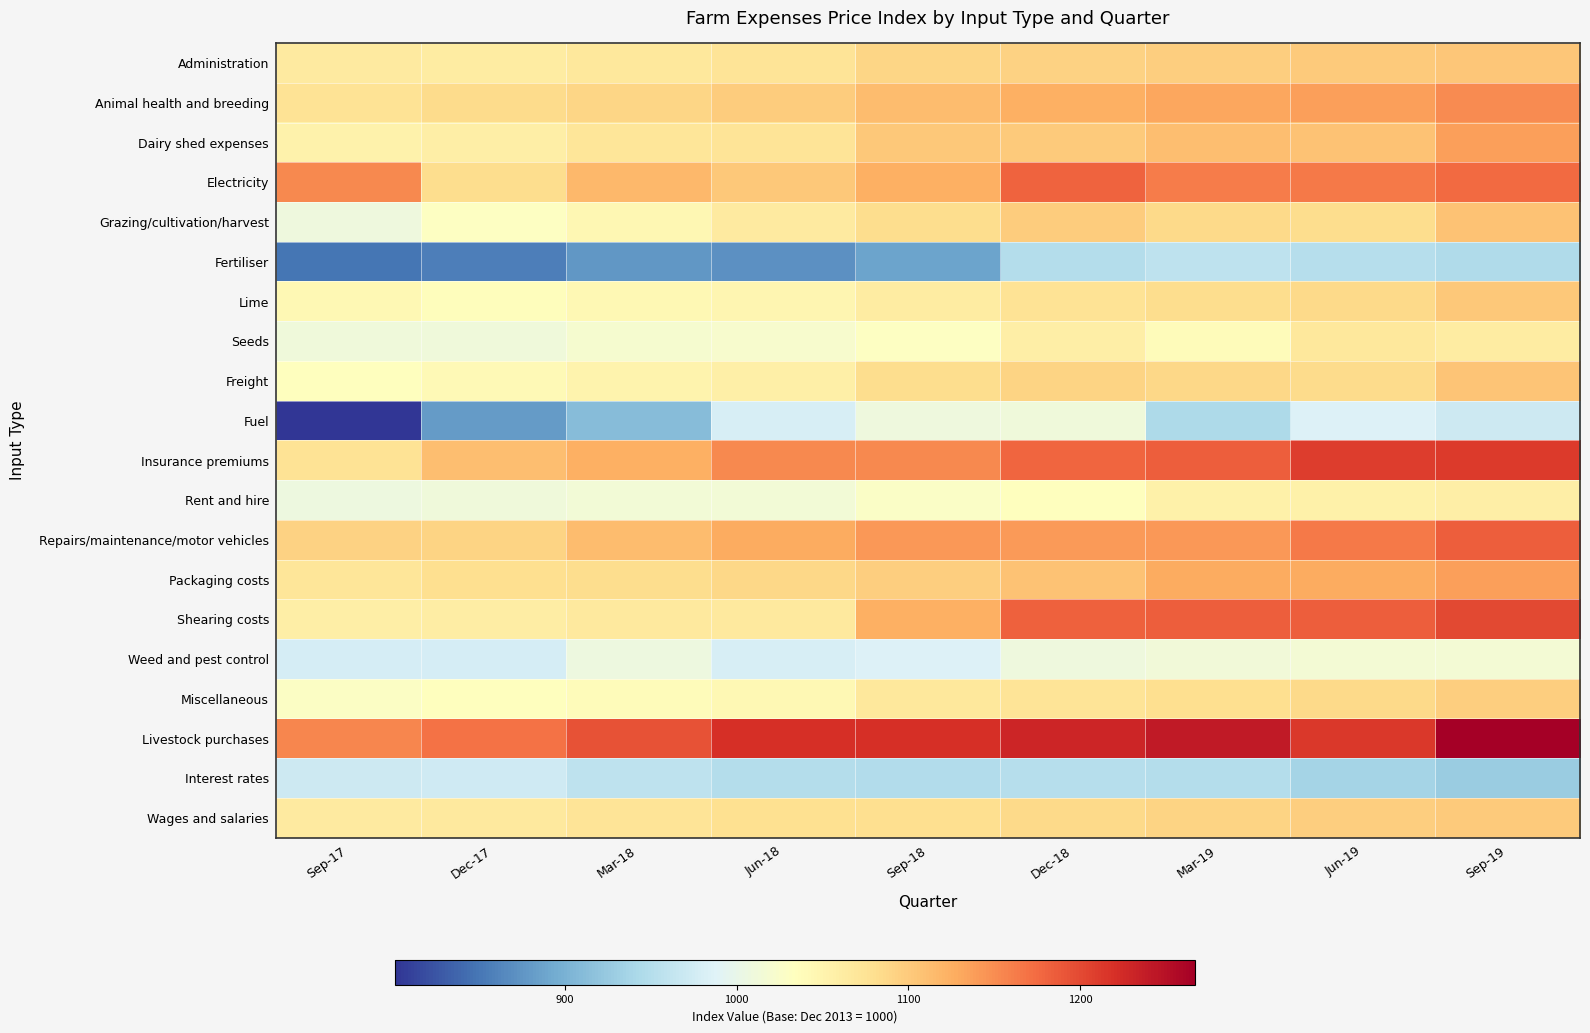

What is the greatest value displayed?

1267